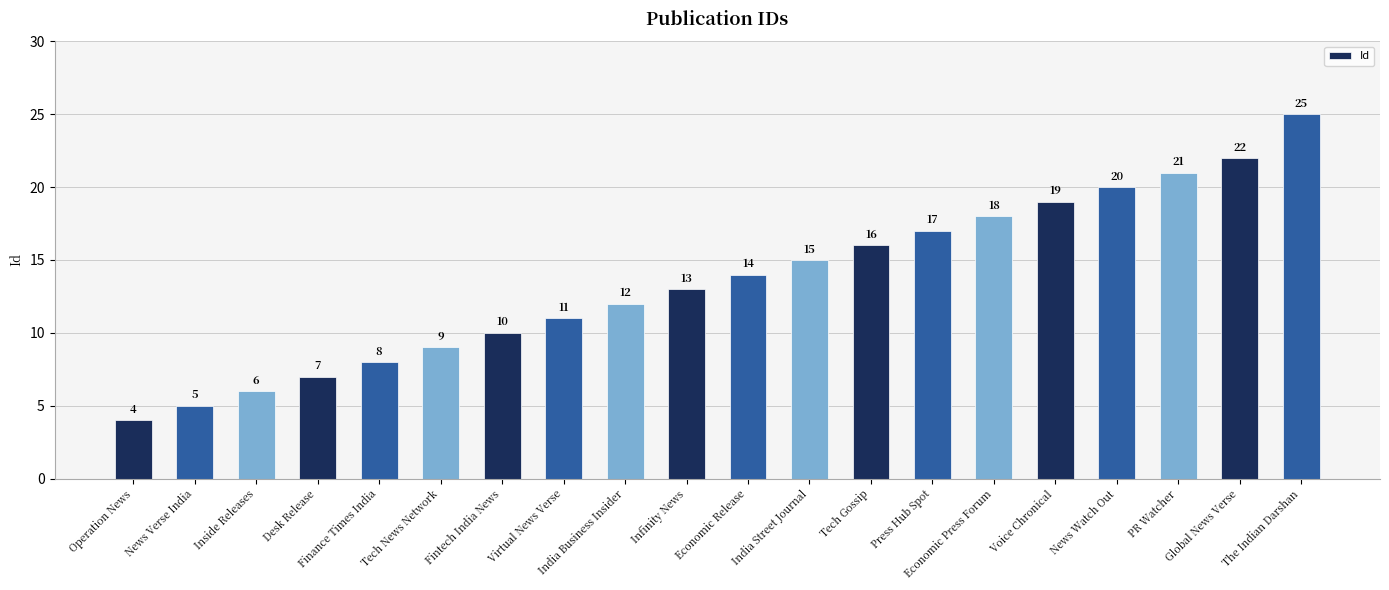

What is the label of the 3rd bar from the right?

PR Watcher